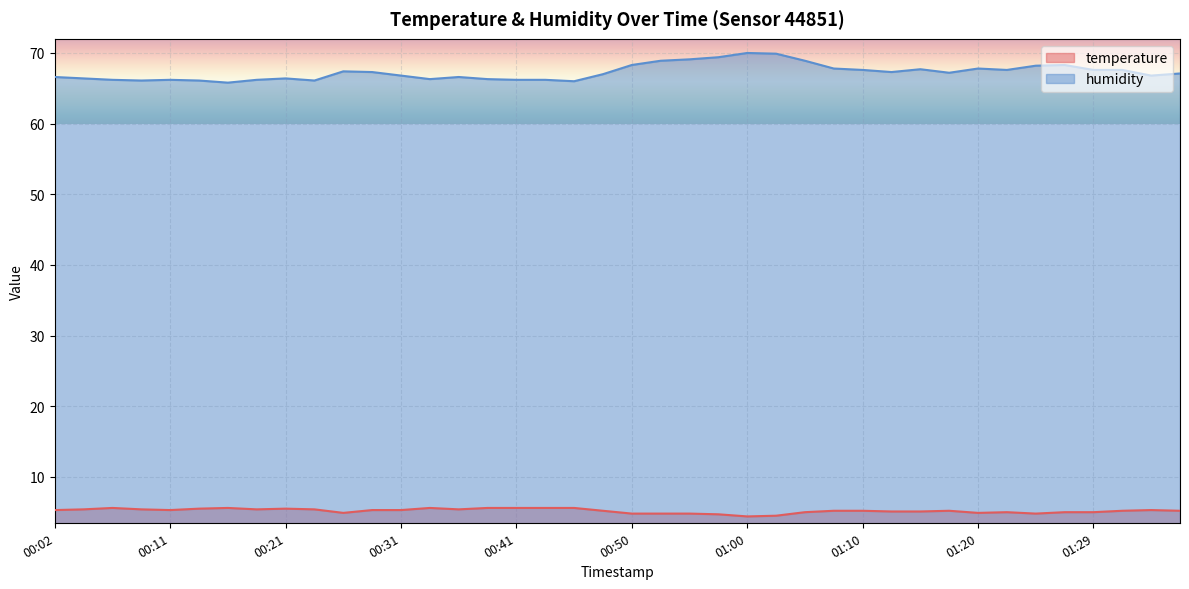

What is the label of the 10th point from the right?

01:15